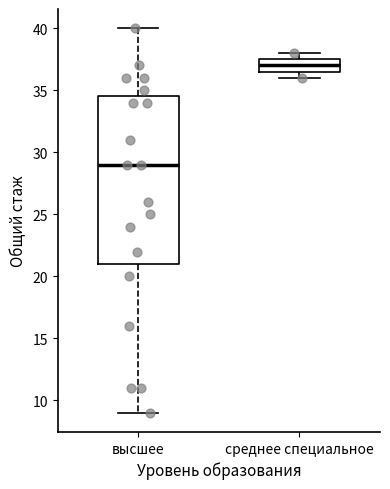

Where does the median line of the box for высшее sit on the y-axis? The values are not printed on the chart, so give them approximately, as read against the axis.

29.0